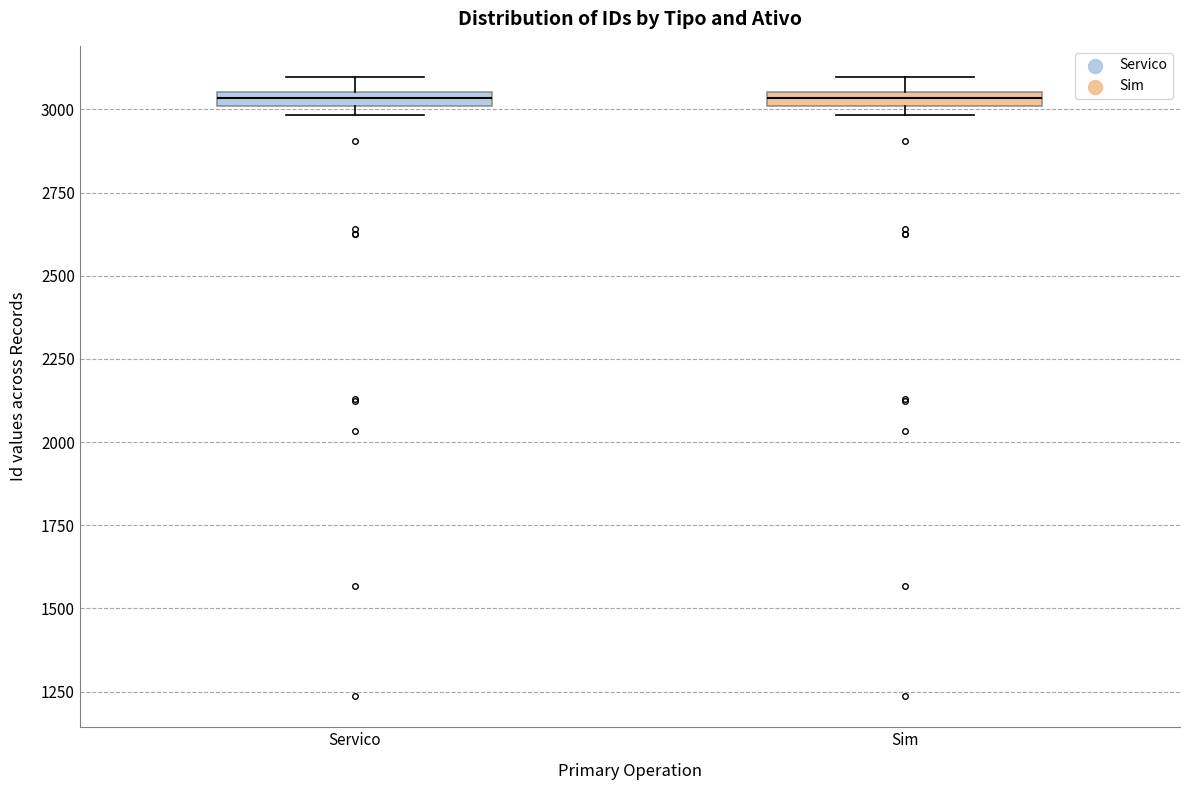

Where is the upper edge of the box for Sim on the y-axis? The values are not printed on the chart, so give them approximately, as read against the axis.

3050